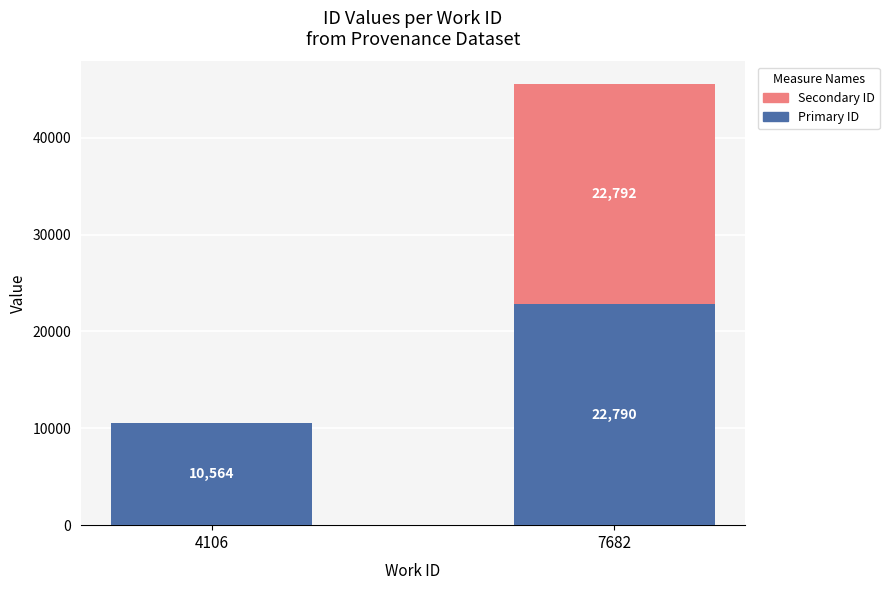

What is the sum of the Primary ID values at 7682 and 4106?

33354